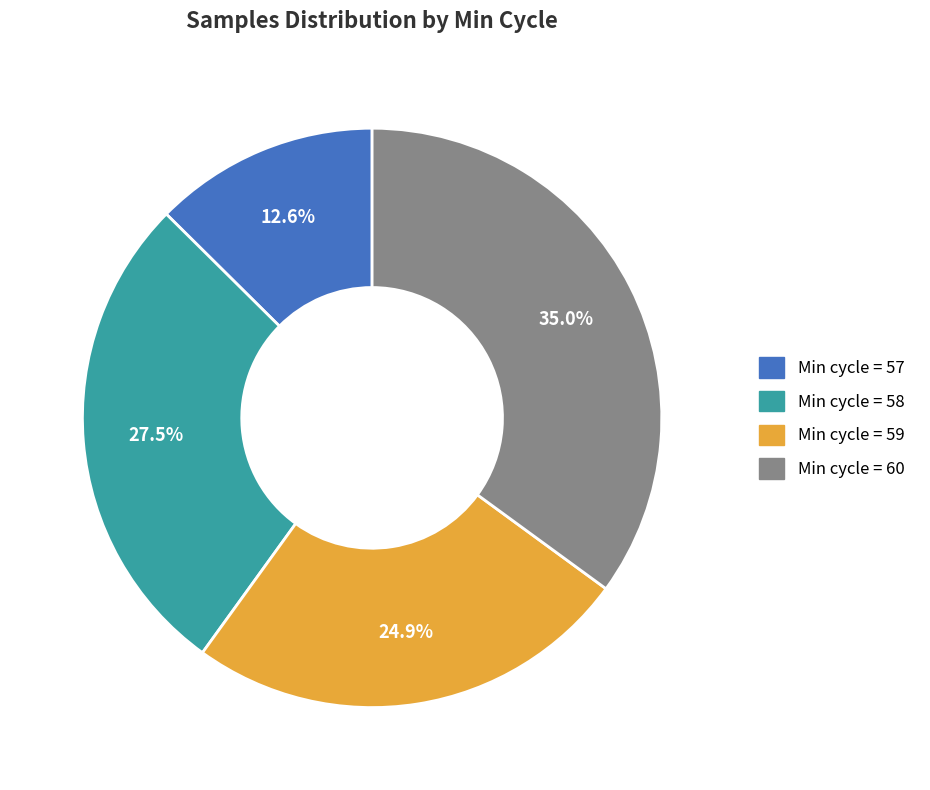

Is there any slice that represents more than half of the pie?

No